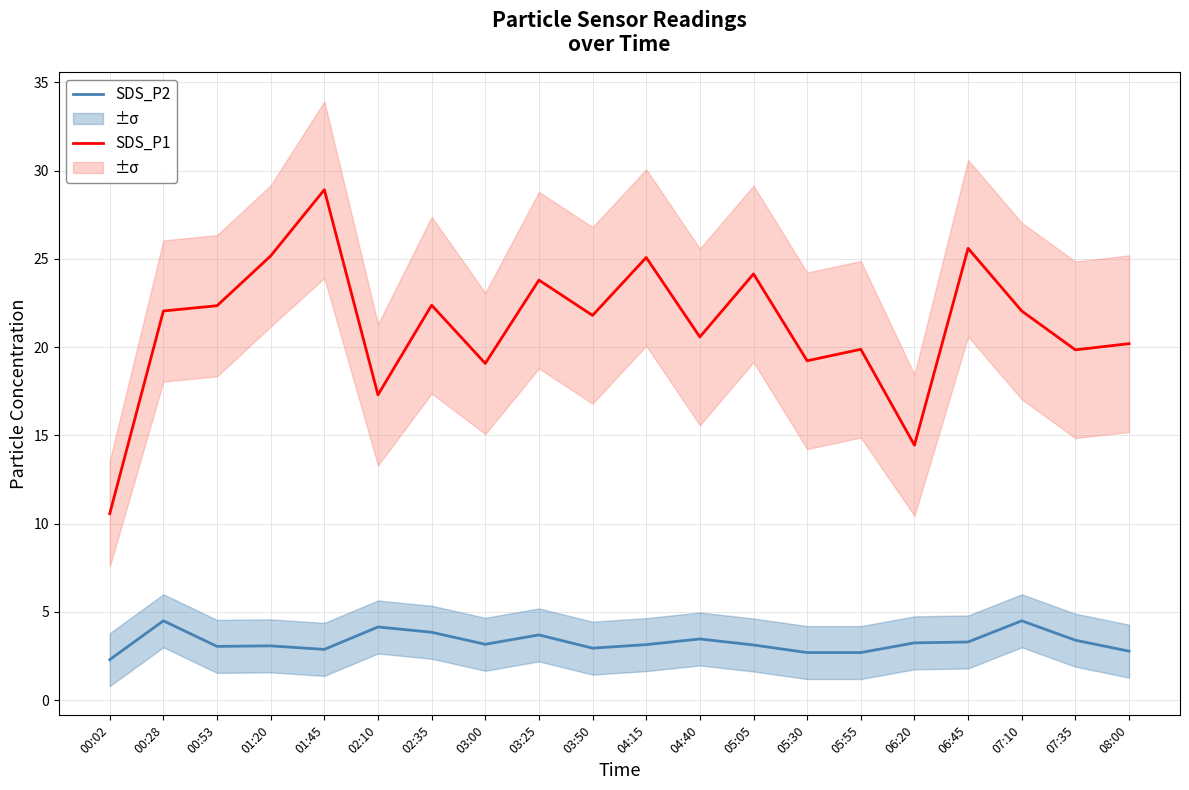

At which label does SDS_P1 reach its peak?

01:45